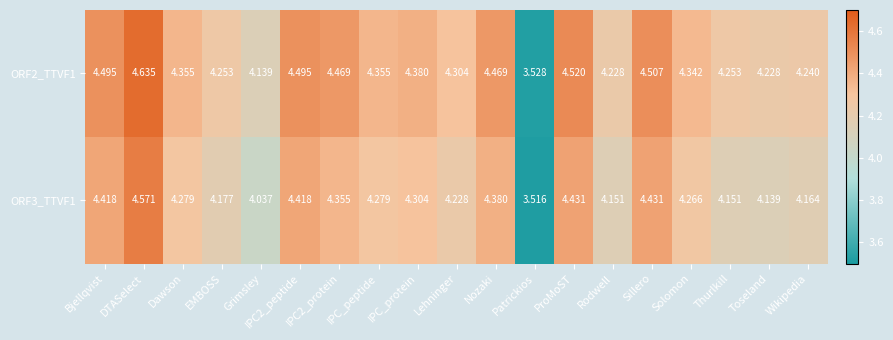

Which series has the widest spread of values?

ORF2_TTVF1